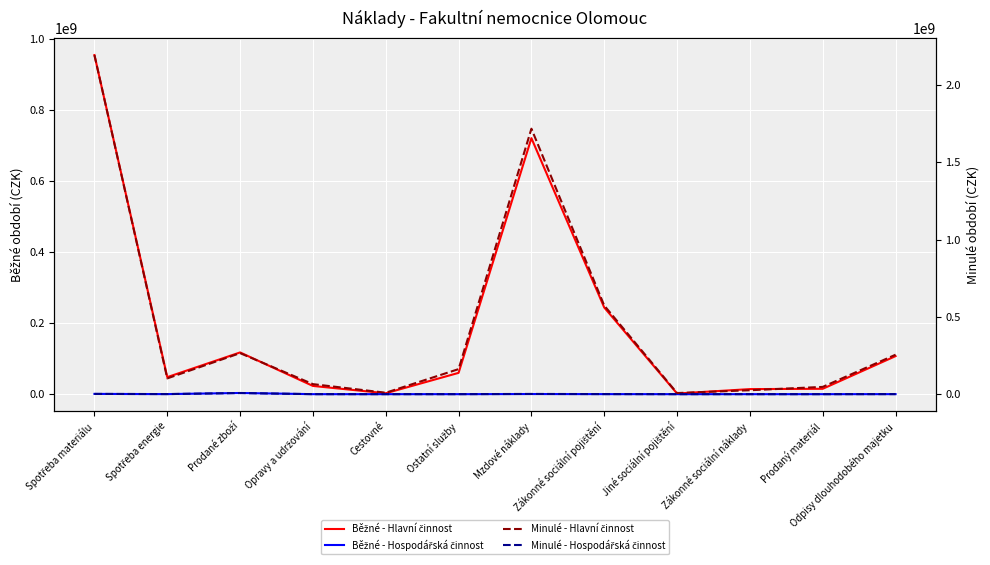

What position from the right is Opravy a udržování?

9